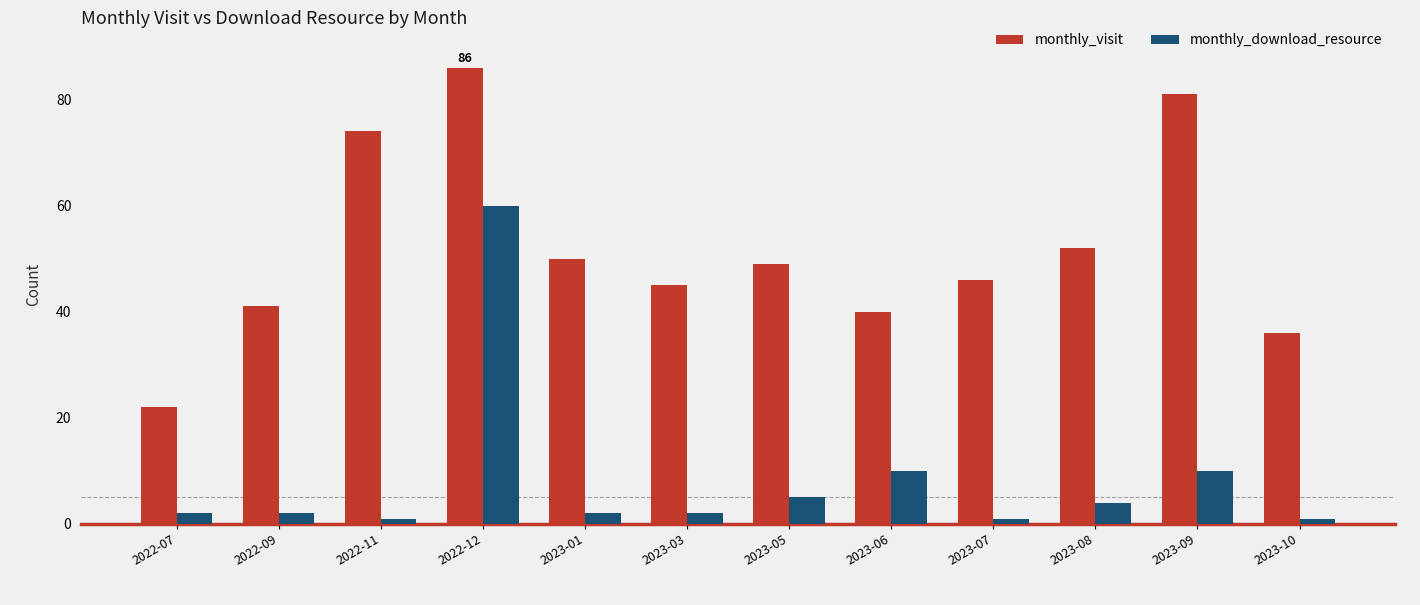

True or false: monthly_visit has a value of 45 at 2023-03.

True